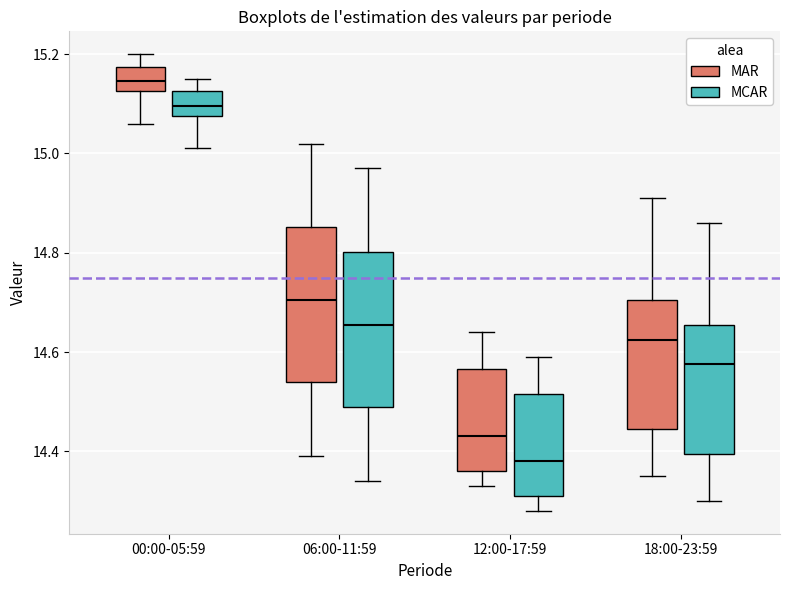

Reading left to right, read every box against the y-axis: the position of its median line, the range the box covers, and the ends of its whiskers. The values are not printed on the chart, so give them approximately, as read against the axis.

00:00-05:59 (MAR): median 15.14, box 15.12 to 15.18, whiskers 15.06 to 15.20
00:00-05:59 (MCAR): median 15.10, box 15.08 to 15.12, whiskers 15.02 to 15.16
06:00-11:59 (MAR): median 14.70, box 14.54 to 14.86, whiskers 14.40 to 15.02
06:00-11:59 (MCAR): median 14.66, box 14.50 to 14.80, whiskers 14.34 to 14.98
12:00-17:59 (MAR): median 14.44, box 14.36 to 14.56, whiskers 14.34 to 14.64
12:00-17:59 (MCAR): median 14.38, box 14.32 to 14.52, whiskers 14.28 to 14.60
18:00-23:59 (MAR): median 14.62, box 14.44 to 14.70, whiskers 14.36 to 14.92
18:00-23:59 (MCAR): median 14.58, box 14.40 to 14.66, whiskers 14.30 to 14.86